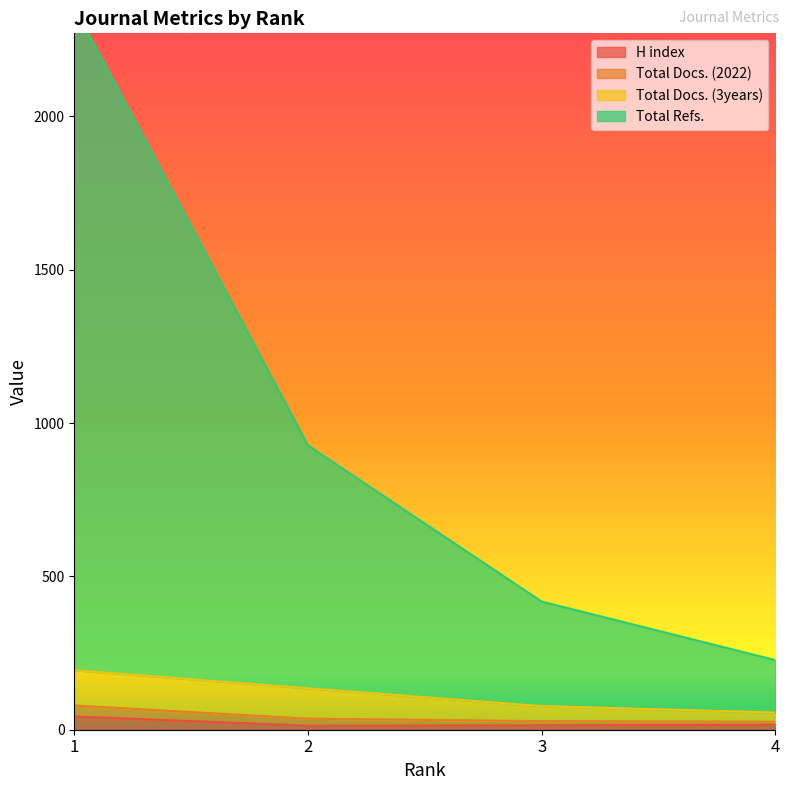

How many interior local valleys does the H index series have?

1